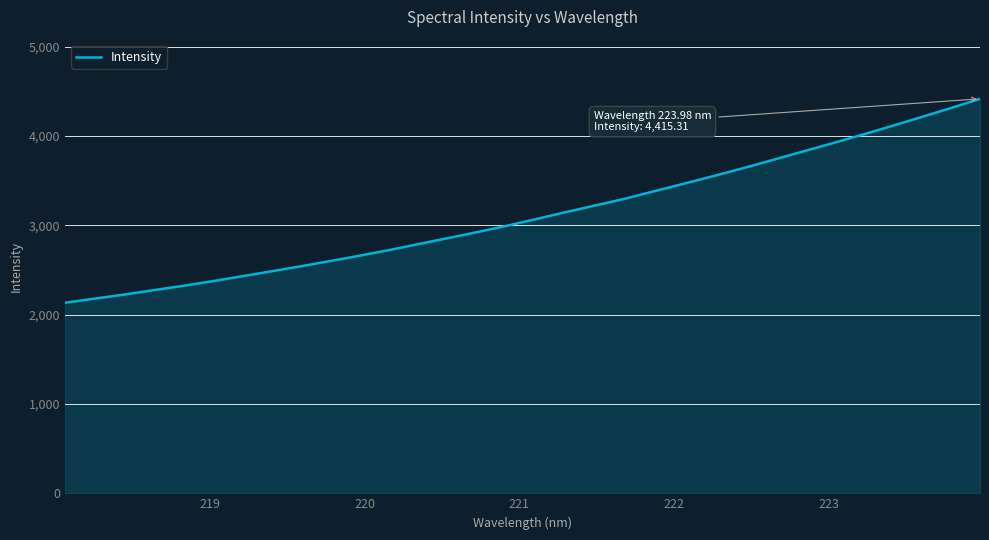

What is the minimum value shown in the chart?

2133.1